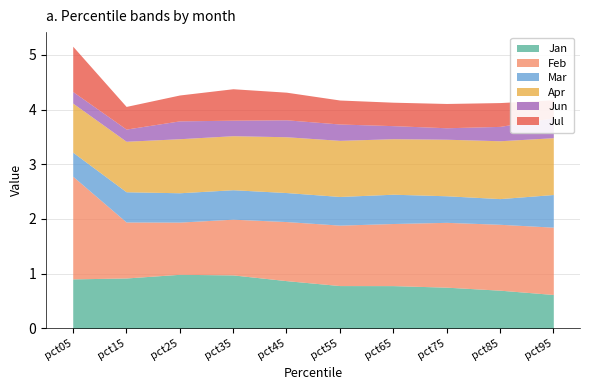

How many data points does each series have?

10